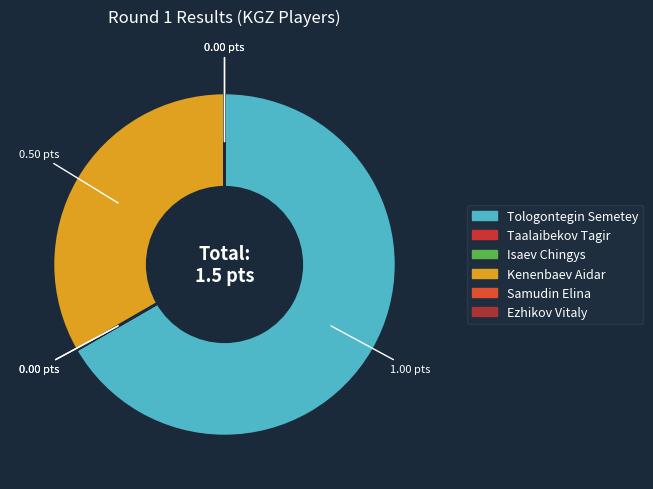

To the nearest percent, what is the average slice percentage?

17%